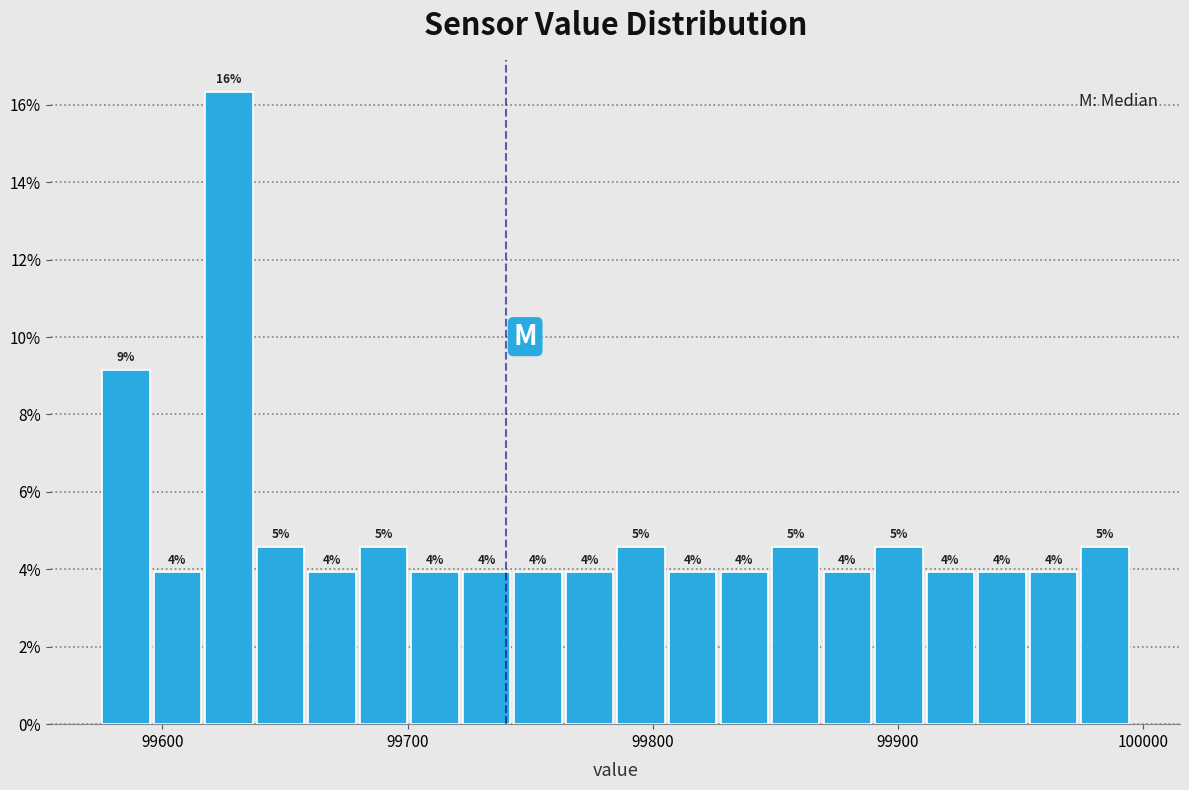

Read against the x-axis, roughly where is the centre of the tallest bar?

99630